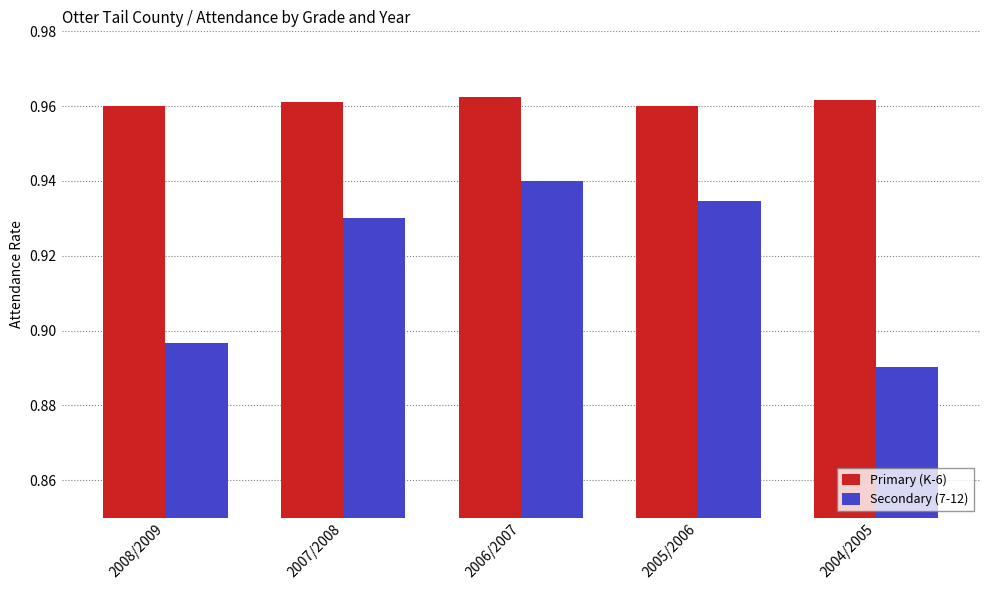

At how many categories does at least one series exceed 0?

5